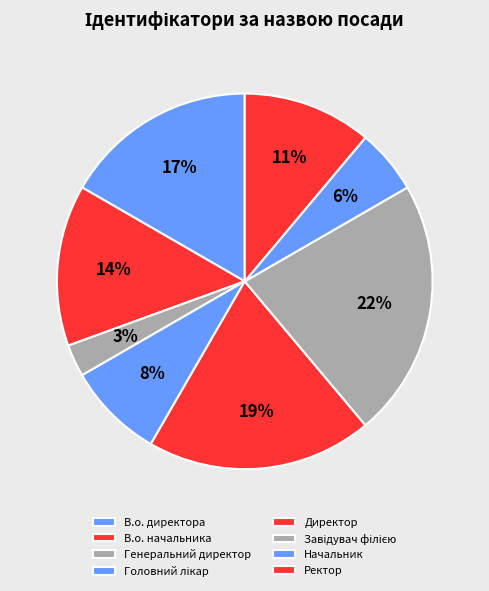

To the nearest percent, what is the difference between the largest and smallest slice percentages?

19%